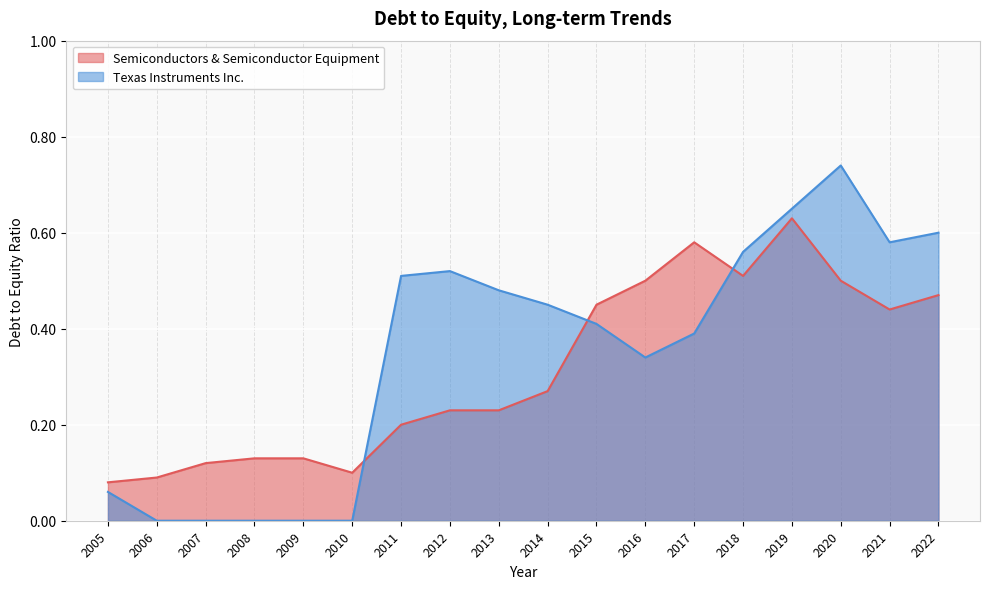

Which label corresponds to the largest value in the chart?

2020